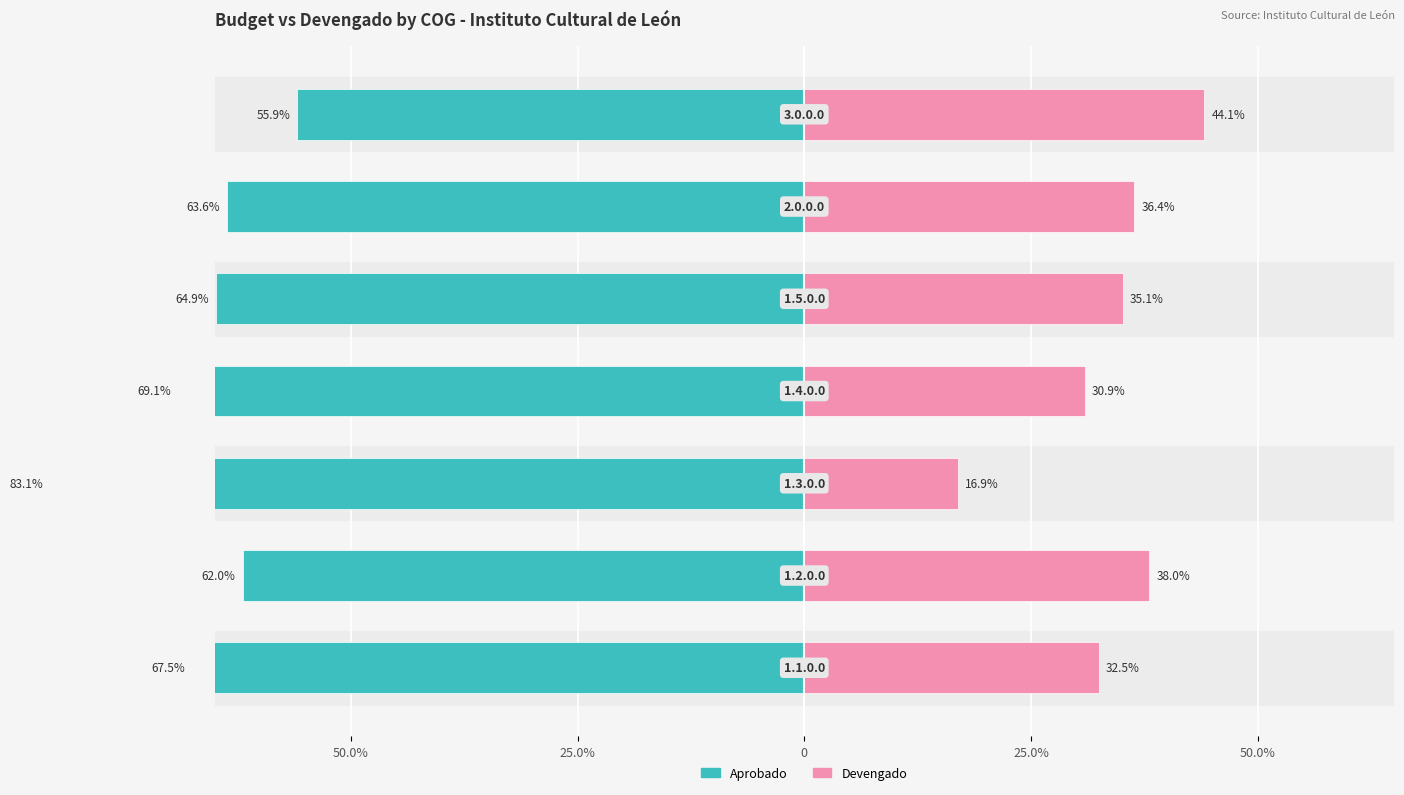

Which series has the widest spread of values?

Aprobado